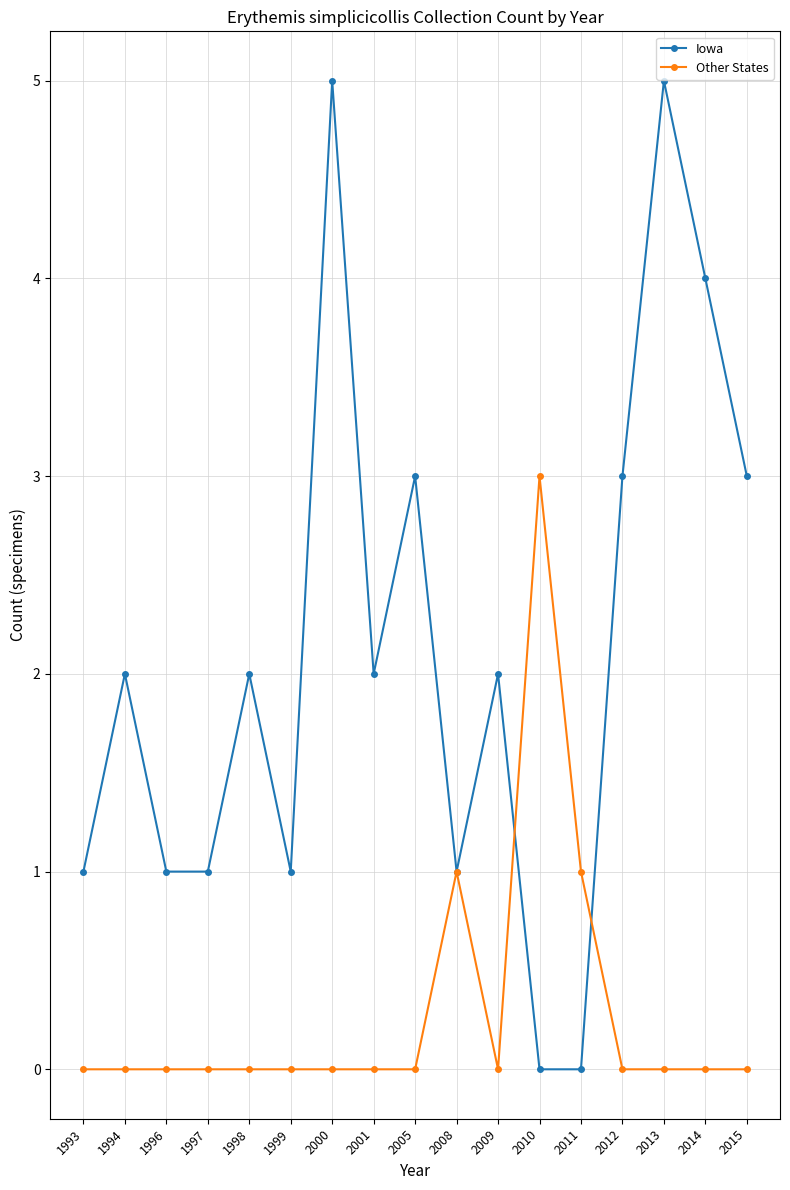

Reading left to right, extract all data points from this chart.

Iowa: 1	2	1	1	2	1	5	2	3	1	2	0	0	3	5	4	3
Other States: 0	0	0	0	0	0	0	0	0	1	0	3	1	0	0	0	0